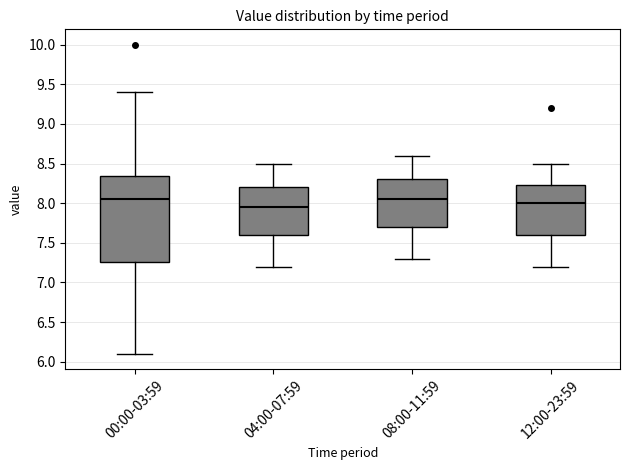

Reading left to right, read every box against the y-axis: the position of its median line, the range the box covers, and the ends of its whiskers. The values are not printed on the chart, so give them approximately, as read against the axis.

00:00-03:59: median 8.05, box 7.25 to 8.35, whiskers 6.10 to 9.40
04:00-07:59: median 7.95, box 7.60 to 8.20, whiskers 7.20 to 8.50
08:00-11:59: median 8.05, box 7.70 to 8.30, whiskers 7.30 to 8.60
12:00-23:59: median 8.00, box 7.60 to 8.25, whiskers 7.20 to 8.50